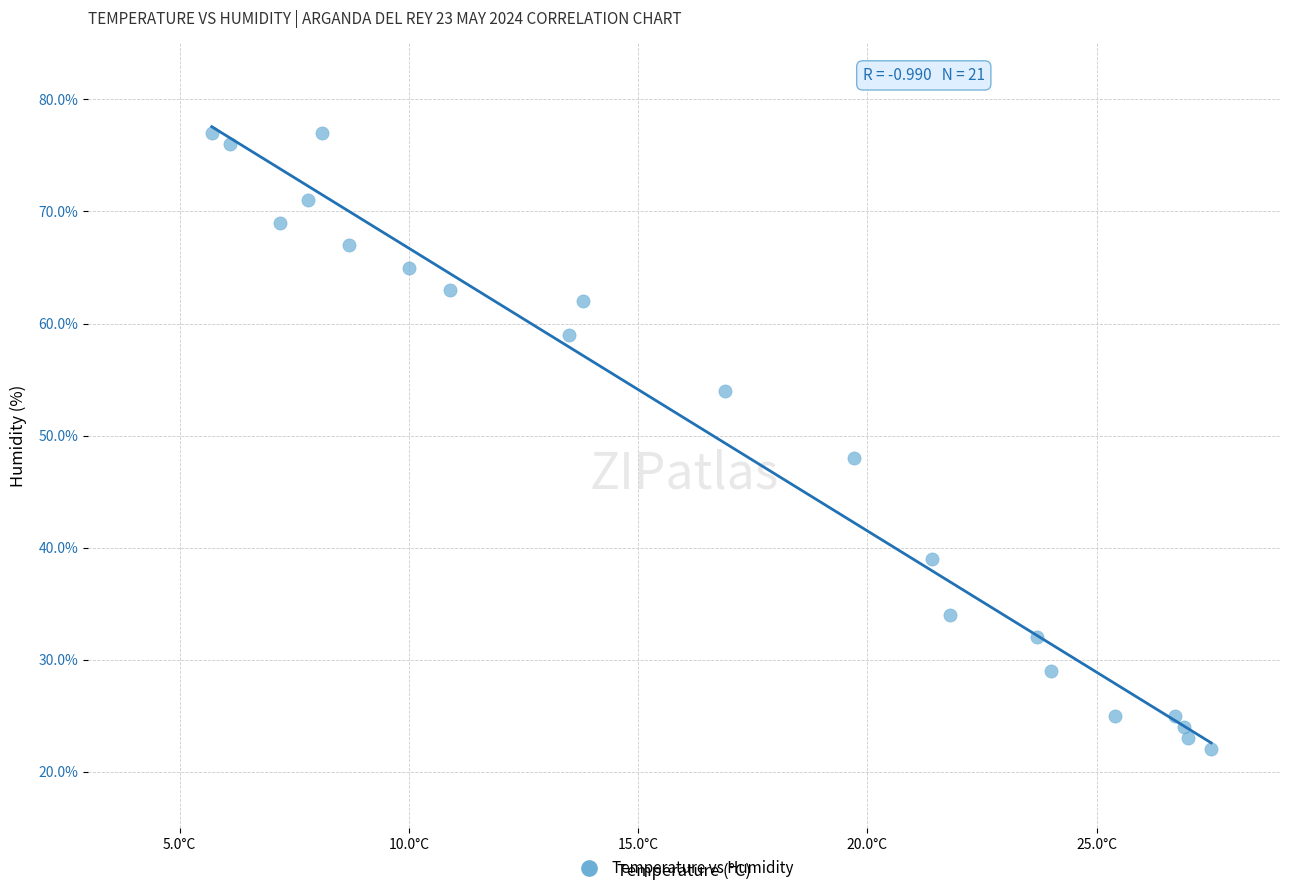

What is the range of Y values (max minus min)?

55